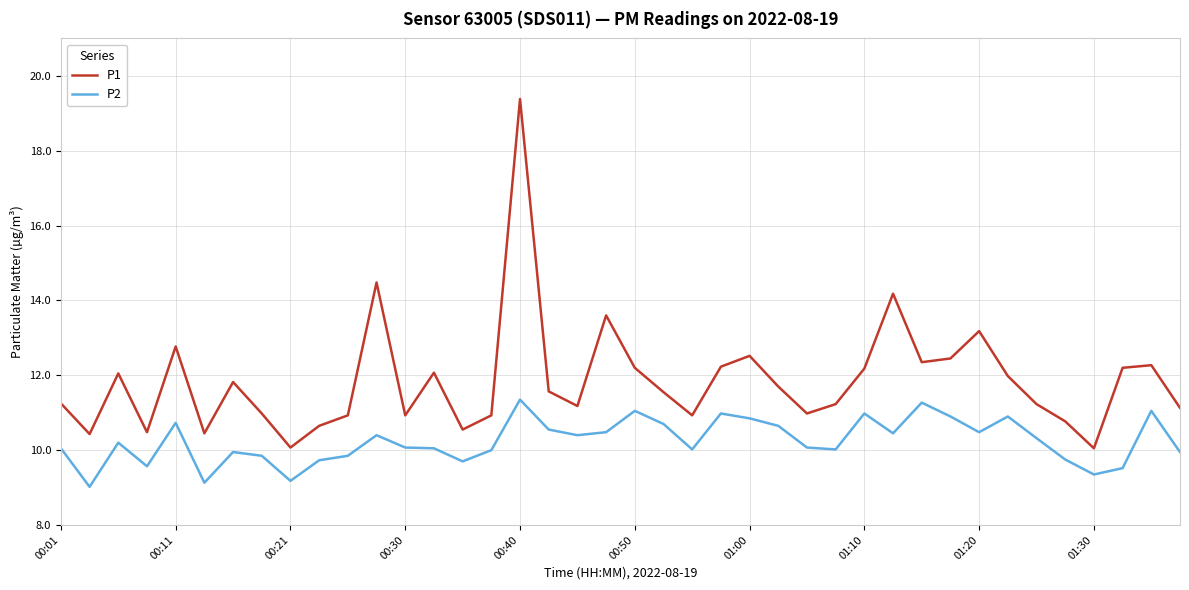

Which series has the largest range (max minus min)?

P1